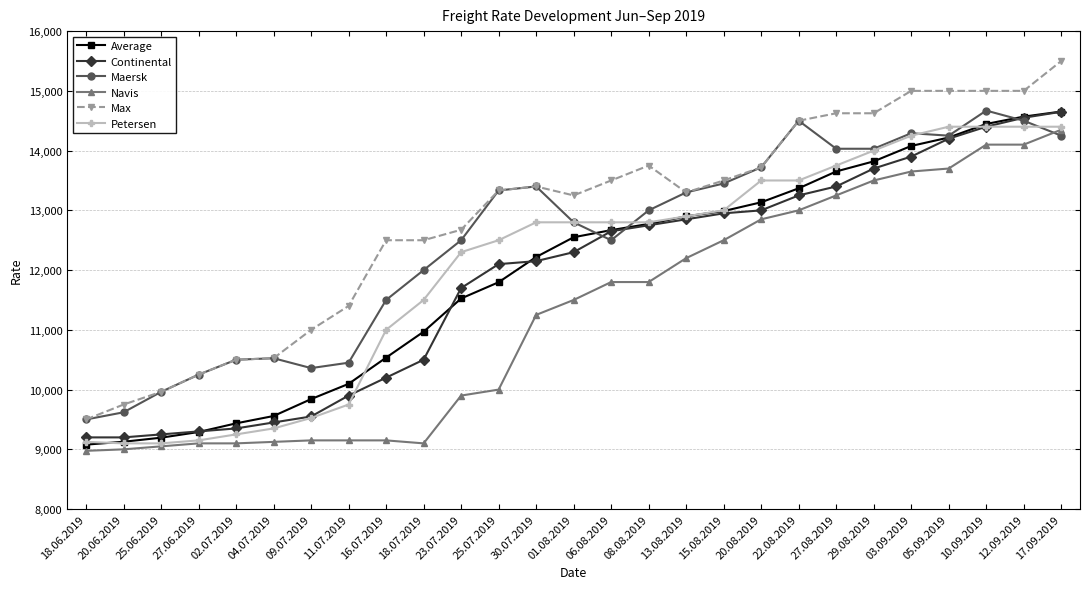

Is the value of Navis at 18.07.2019 greater than the value of Petersen at 12.09.2019?

No